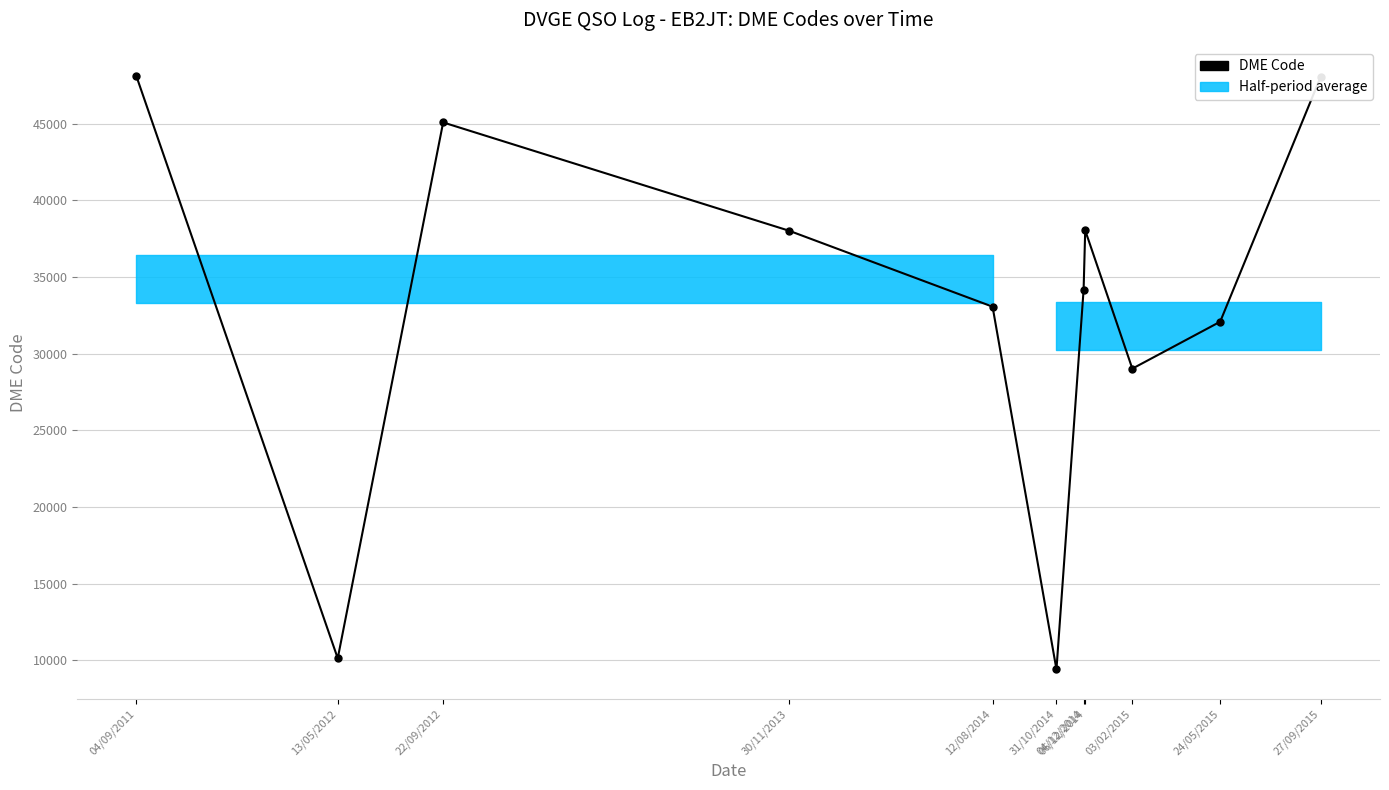

What position from the right is 27/09/2015?

1